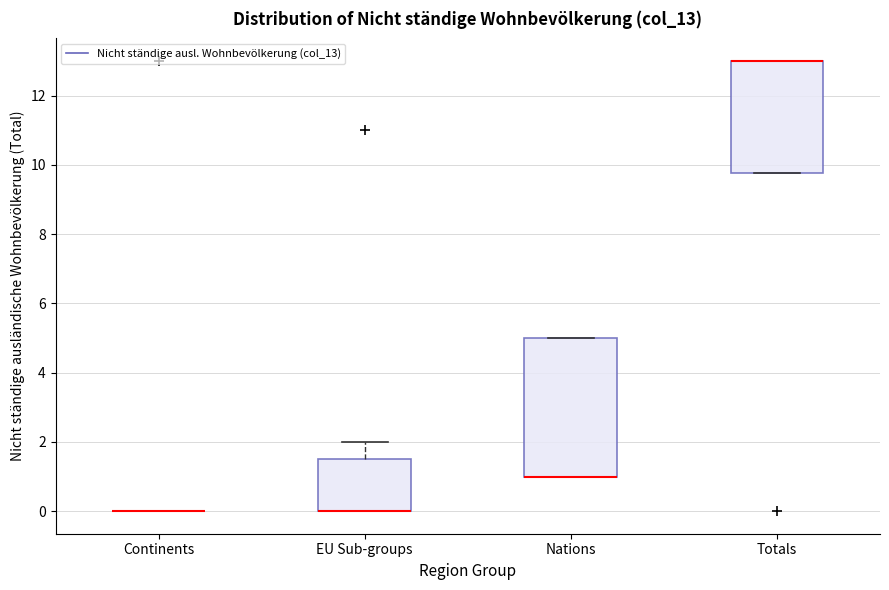

Where is the upper edge of the box for Nations on the y-axis? The values are not printed on the chart, so give them approximately, as read against the axis.

5.0